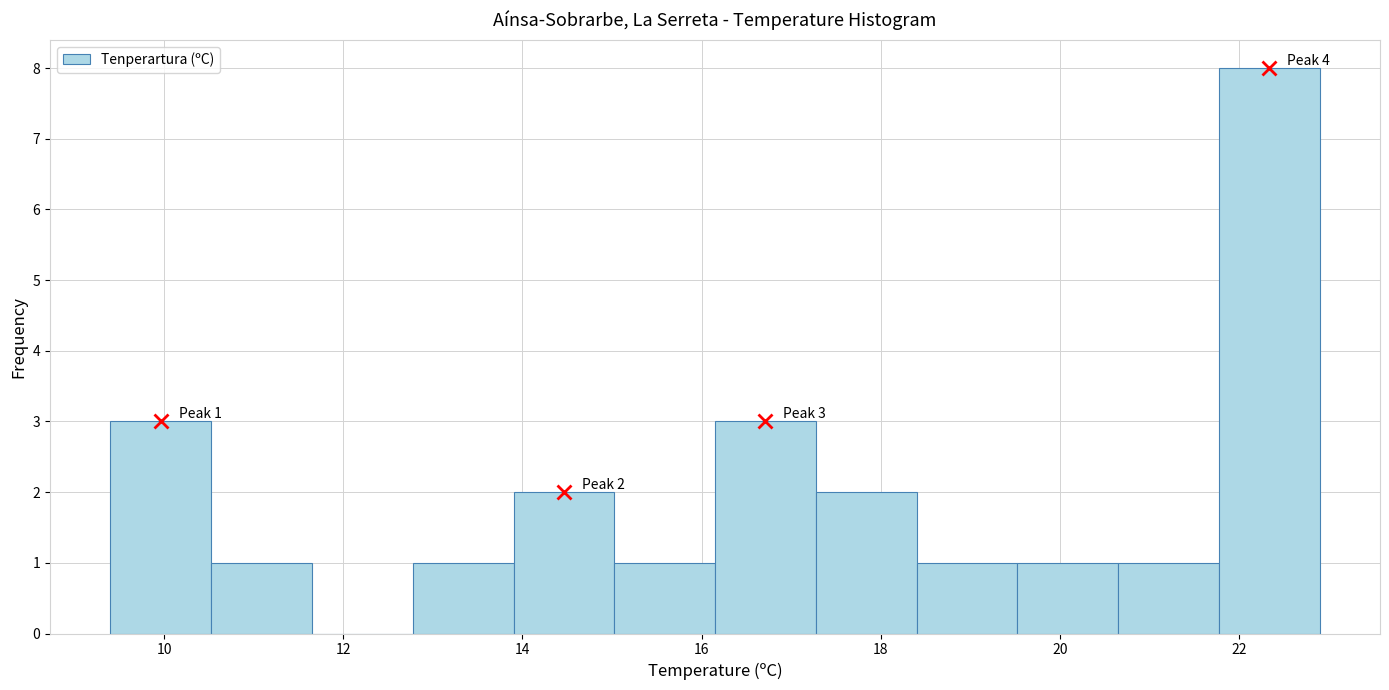

Which range on the x-axis has the tallest bar?

21.8 to 23.0